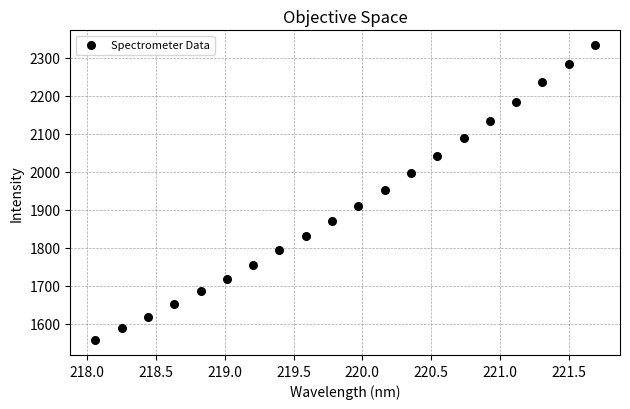

What is the range of X values (max minus min)?

3.6